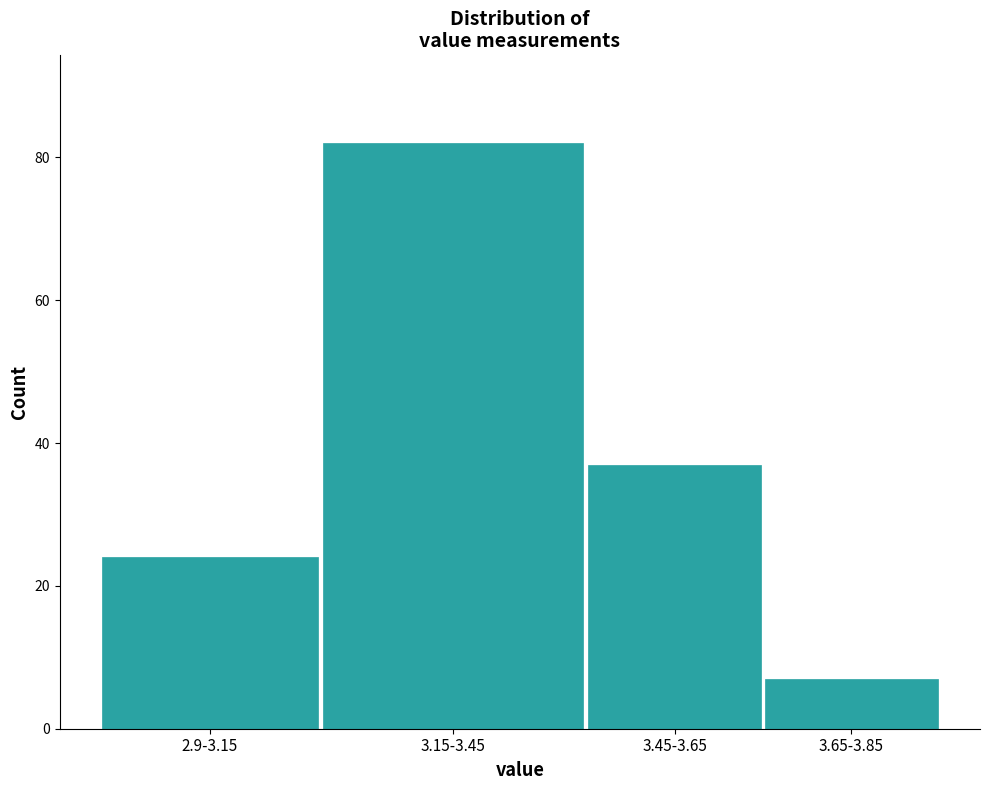

Reading left to right, extract all data points from this chart.

24	82	37	7